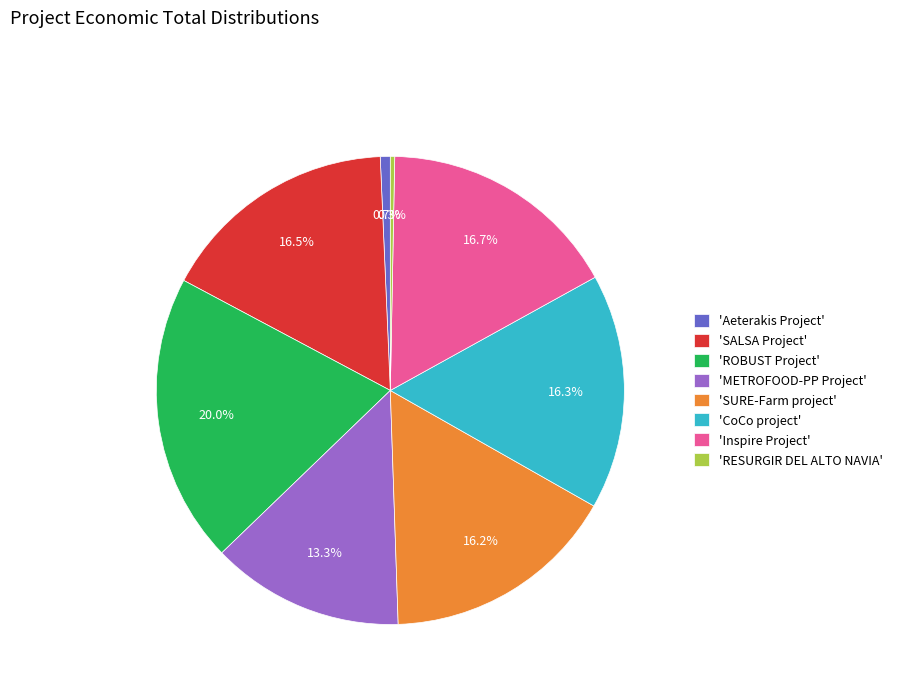

Do 'RESURGIR DEL ALTO NAVIA' and 'CoCo project' together represent more than half of the pie?

No